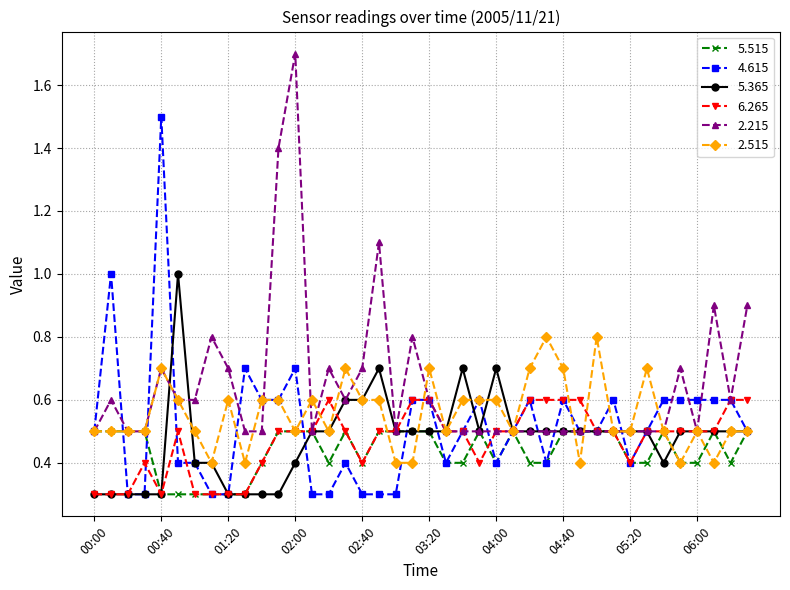

True or false: 4.615 has more than 2 interior local peaks.

True